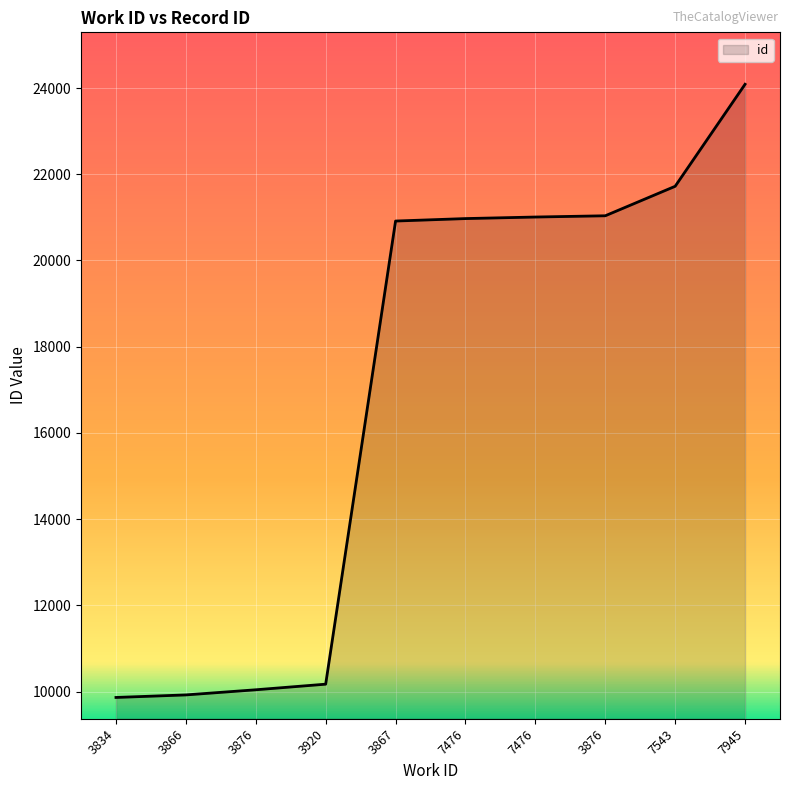

Rank the categories by value from lowest to highest.

3834, 3866, 3876, 3920, 3867, 7476, 7476, 3876, 7543, 7945